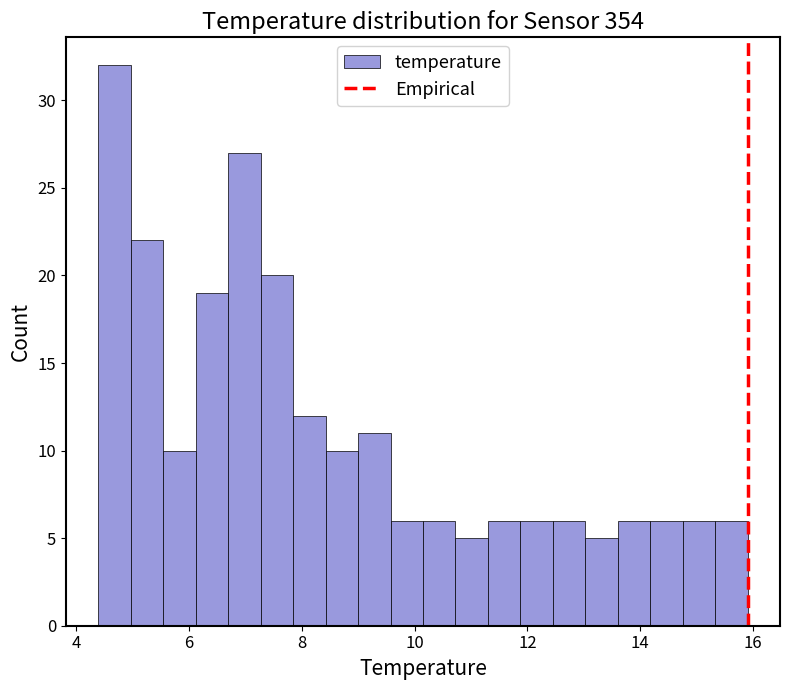

Around what value on the x-axis is the tallest bar? Give the approximate position of its centre, as read against the axis.

4.6